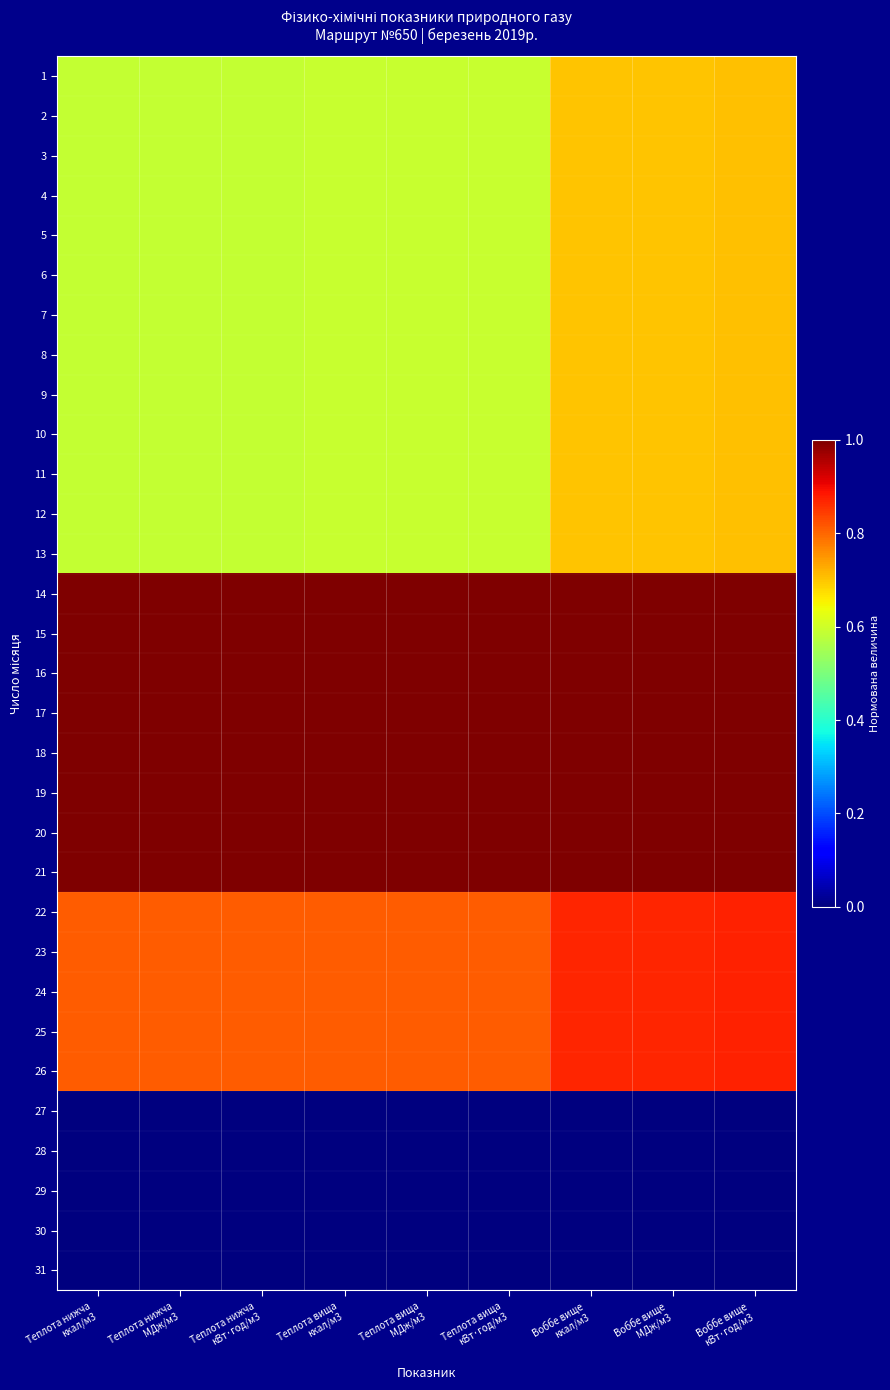

Reading right to left, transcribe all the data shown in this chart.

1: Воббе вище
кВт·год/м3=0.7	Воббе вище
МДж/м3=0.7	Воббе вище
ккал/м3=0.7	Теплота вища
кВт·год/м3=0.6	Теплота вища
МДж/м3=0.6	Теплота вища
ккал/м3=0.6	Теплота нижча
кВт·год/м3=0.6	Теплота нижча
МДж/м3=0.6	Теплота нижча
ккал/м3=0.6
2: Воббе вище
кВт·год/м3=0.7	Воббе вище
МДж/м3=0.7	Воббе вище
ккал/м3=0.7	Теплота вища
кВт·год/м3=0.6	Теплота вища
МДж/м3=0.6	Теплота вища
ккал/м3=0.6	Теплота нижча
кВт·год/м3=0.6	Теплота нижча
МДж/м3=0.6	Теплота нижча
ккал/м3=0.6
3: Воббе вище
кВт·год/м3=0.7	Воббе вище
МДж/м3=0.7	Воббе вище
ккал/м3=0.7	Теплота вища
кВт·год/м3=0.6	Теплота вища
МДж/м3=0.6	Теплота вища
ккал/м3=0.6	Теплота нижча
кВт·год/м3=0.6	Теплота нижча
МДж/м3=0.6	Теплота нижча
ккал/м3=0.6
4: Воббе вище
кВт·год/м3=0.7	Воббе вище
МДж/м3=0.7	Воббе вище
ккал/м3=0.7	Теплота вища
кВт·год/м3=0.6	Теплота вища
МДж/м3=0.6	Теплота вища
ккал/м3=0.6	Теплота нижча
кВт·год/м3=0.6	Теплота нижча
МДж/м3=0.6	Теплота нижча
ккал/м3=0.6
5: Воббе вище
кВт·год/м3=0.7	Воббе вище
МДж/м3=0.7	Воббе вище
ккал/м3=0.7	Теплота вища
кВт·год/м3=0.6	Теплота вища
МДж/м3=0.6	Теплота вища
ккал/м3=0.6	Теплота нижча
кВт·год/м3=0.6	Теплота нижча
МДж/м3=0.6	Теплота нижча
ккал/м3=0.6
6: Воббе вище
кВт·год/м3=0.7	Воббе вище
МДж/м3=0.7	Воббе вище
ккал/м3=0.7	Теплота вища
кВт·год/м3=0.6	Теплота вища
МДж/м3=0.6	Теплота вища
ккал/м3=0.6	Теплота нижча
кВт·год/м3=0.6	Теплота нижча
МДж/м3=0.6	Теплота нижча
ккал/м3=0.6
7: Воббе вище
кВт·год/м3=0.7	Воббе вище
МДж/м3=0.7	Воббе вище
ккал/м3=0.7	Теплота вища
кВт·год/м3=0.6	Теплота вища
МДж/м3=0.6	Теплота вища
ккал/м3=0.6	Теплота нижча
кВт·год/м3=0.6	Теплота нижча
МДж/м3=0.6	Теплота нижча
ккал/м3=0.6
8: Воббе вище
кВт·год/м3=0.7	Воббе вище
МДж/м3=0.7	Воббе вище
ккал/м3=0.7	Теплота вища
кВт·год/м3=0.6	Теплота вища
МДж/м3=0.6	Теплота вища
ккал/м3=0.6	Теплота нижча
кВт·год/м3=0.6	Теплота нижча
МДж/м3=0.6	Теплота нижча
ккал/м3=0.6
9: Воббе вище
кВт·год/м3=0.7	Воббе вище
МДж/м3=0.7	Воббе вище
ккал/м3=0.7	Теплота вища
кВт·год/м3=0.6	Теплота вища
МДж/м3=0.6	Теплота вища
ккал/м3=0.6	Теплота нижча
кВт·год/м3=0.6	Теплота нижча
МДж/м3=0.6	Теплота нижча
ккал/м3=0.6
10: Воббе вище
кВт·год/м3=0.7	Воббе вище
МДж/м3=0.7	Воббе вище
ккал/м3=0.7	Теплота вища
кВт·год/м3=0.6	Теплота вища
МДж/м3=0.6	Теплота вища
ккал/м3=0.6	Теплота нижча
кВт·год/м3=0.6	Теплота нижча
МДж/м3=0.6	Теплота нижча
ккал/м3=0.6
11: Воббе вище
кВт·год/м3=0.7	Воббе вище
МДж/м3=0.7	Воббе вище
ккал/м3=0.7	Теплота вища
кВт·год/м3=0.6	Теплота вища
МДж/м3=0.6	Теплота вища
ккал/м3=0.6	Теплота нижча
кВт·год/м3=0.6	Теплота нижча
МДж/м3=0.6	Теплота нижча
ккал/м3=0.6
12: Воббе вище
кВт·год/м3=0.7	Воббе вище
МДж/м3=0.7	Воббе вище
ккал/м3=0.7	Теплота вища
кВт·год/м3=0.6	Теплота вища
МДж/м3=0.6	Теплота вища
ккал/м3=0.6	Теплота нижча
кВт·год/м3=0.6	Теплота нижча
МДж/м3=0.6	Теплота нижча
ккал/м3=0.6
13: Воббе вище
кВт·год/м3=0.7	Воббе вище
МДж/м3=0.7	Воббе вище
ккал/м3=0.7	Теплота вища
кВт·год/м3=0.6	Теплота вища
МДж/м3=0.6	Теплота вища
ккал/м3=0.6	Теплота нижча
кВт·год/м3=0.6	Теплота нижча
МДж/м3=0.6	Теплота нижча
ккал/м3=0.6
14: Воббе вище
кВт·год/м3=1.0	Воббе вище
МДж/м3=1.0	Воббе вище
ккал/м3=1.0	Теплота вища
кВт·год/м3=1.0	Теплота вища
МДж/м3=1.0	Теплота вища
ккал/м3=1.0	Теплота нижча
кВт·год/м3=1.0	Теплота нижча
МДж/м3=1.0	Теплота нижча
ккал/м3=1.0
15: Воббе вище
кВт·год/м3=1.0	Воббе вище
МДж/м3=1.0	Воббе вище
ккал/м3=1.0	Теплота вища
кВт·год/м3=1.0	Теплота вища
МДж/м3=1.0	Теплота вища
ккал/м3=1.0	Теплота нижча
кВт·год/м3=1.0	Теплота нижча
МДж/м3=1.0	Теплота нижча
ккал/м3=1.0
16: Воббе вище
кВт·год/м3=1.0	Воббе вище
МДж/м3=1.0	Воббе вище
ккал/м3=1.0	Теплота вища
кВт·год/м3=1.0	Теплота вища
МДж/м3=1.0	Теплота вища
ккал/м3=1.0	Теплота нижча
кВт·год/м3=1.0	Теплота нижча
МДж/м3=1.0	Теплота нижча
ккал/м3=1.0
17: Воббе вище
кВт·год/м3=1.0	Воббе вище
МДж/м3=1.0	Воббе вище
ккал/м3=1.0	Теплота вища
кВт·год/м3=1.0	Теплота вища
МДж/м3=1.0	Теплота вища
ккал/м3=1.0	Теплота нижча
кВт·год/м3=1.0	Теплота нижча
МДж/м3=1.0	Теплота нижча
ккал/м3=1.0
18: Воббе вище
кВт·год/м3=1.0	Воббе вище
МДж/м3=1.0	Воббе вище
ккал/м3=1.0	Теплота вища
кВт·год/м3=1.0	Теплота вища
МДж/м3=1.0	Теплота вища
ккал/м3=1.0	Теплота нижча
кВт·год/м3=1.0	Теплота нижча
МДж/м3=1.0	Теплота нижча
ккал/м3=1.0
19: Воббе вище
кВт·год/м3=1.0	Воббе вище
МДж/м3=1.0	Воббе вище
ккал/м3=1.0	Теплота вища
кВт·год/м3=1.0	Теплота вища
МДж/м3=1.0	Теплота вища
ккал/м3=1.0	Теплота нижча
кВт·год/м3=1.0	Теплота нижча
МДж/м3=1.0	Теплота нижча
ккал/м3=1.0
20: Воббе вище
кВт·год/м3=1.0	Воббе вище
МДж/м3=1.0	Воббе вище
ккал/м3=1.0	Теплота вища
кВт·год/м3=1.0	Теплота вища
МДж/м3=1.0	Теплота вища
ккал/м3=1.0	Теплота нижча
кВт·год/м3=1.0	Теплота нижча
МДж/м3=1.0	Теплота нижча
ккал/м3=1.0
21: Воббе вище
кВт·год/м3=1.0	Воббе вище
МДж/м3=1.0	Воббе вище
ккал/м3=1.0	Теплота вища
кВт·год/м3=1.0	Теплота вища
МДж/м3=1.0	Теплота вища
ккал/м3=1.0	Теплота нижча
кВт·год/м3=1.0	Теплота нижча
МДж/м3=1.0	Теплота нижча
ккал/м3=1.0
22: Воббе вище
кВт·год/м3=0.9	Воббе вище
МДж/м3=0.9	Воббе вище
ккал/м3=0.9	Теплота вища
кВт·год/м3=0.8	Теплота вища
МДж/м3=0.8	Теплота вища
ккал/м3=0.8	Теплота нижча
кВт·год/м3=0.8	Теплота нижча
МДж/м3=0.8	Теплота нижча
ккал/м3=0.8
23: Воббе вище
кВт·год/м3=0.9	Воббе вище
МДж/м3=0.9	Воббе вище
ккал/м3=0.9	Теплота вища
кВт·год/м3=0.8	Теплота вища
МДж/м3=0.8	Теплота вища
ккал/м3=0.8	Теплота нижча
кВт·год/м3=0.8	Теплота нижча
МДж/м3=0.8	Теплота нижча
ккал/м3=0.8
24: Воббе вище
кВт·год/м3=0.9	Воббе вище
МДж/м3=0.9	Воббе вище
ккал/м3=0.9	Теплота вища
кВт·год/м3=0.8	Теплота вища
МДж/м3=0.8	Теплота вища
ккал/м3=0.8	Теплота нижча
кВт·год/м3=0.8	Теплота нижча
МДж/м3=0.8	Теплота нижча
ккал/м3=0.8
25: Воббе вище
кВт·год/м3=0.9	Воббе вище
МДж/м3=0.9	Воббе вище
ккал/м3=0.9	Теплота вища
кВт·год/м3=0.8	Теплота вища
МДж/м3=0.8	Теплота вища
ккал/м3=0.8	Теплота нижча
кВт·год/м3=0.8	Теплота нижча
МДж/м3=0.8	Теплота нижча
ккал/м3=0.8
26: Воббе вище
кВт·год/м3=0.9	Воббе вище
МДж/м3=0.9	Воббе вище
ккал/м3=0.9	Теплота вища
кВт·год/м3=0.8	Теплота вища
МДж/м3=0.8	Теплота вища
ккал/м3=0.8	Теплота нижча
кВт·год/м3=0.8	Теплота нижча
МДж/м3=0.8	Теплота нижча
ккал/м3=0.8
27: Воббе вище
кВт·год/м3=0.0	Воббе вище
МДж/м3=0.0	Воббе вище
ккал/м3=0.0	Теплота вища
кВт·год/м3=0.0	Теплота вища
МДж/м3=0.0	Теплота вища
ккал/м3=0.0	Теплота нижча
кВт·год/м3=0.0	Теплота нижча
МДж/м3=0.0	Теплота нижча
ккал/м3=0.0
28: Воббе вище
кВт·год/м3=0.0	Воббе вище
МДж/м3=0.0	Воббе вище
ккал/м3=0.0	Теплота вища
кВт·год/м3=0.0	Теплота вища
МДж/м3=0.0	Теплота вища
ккал/м3=0.0	Теплота нижча
кВт·год/м3=0.0	Теплота нижча
МДж/м3=0.0	Теплота нижча
ккал/м3=0.0
29: Воббе вище
кВт·год/м3=0.0	Воббе вище
МДж/м3=0.0	Воббе вище
ккал/м3=0.0	Теплота вища
кВт·год/м3=0.0	Теплота вища
МДж/м3=0.0	Теплота вища
ккал/м3=0.0	Теплота нижча
кВт·год/м3=0.0	Теплота нижча
МДж/м3=0.0	Теплота нижча
ккал/м3=0.0
30: Воббе вище
кВт·год/м3=0.0	Воббе вище
МДж/м3=0.0	Воббе вище
ккал/м3=0.0	Теплота вища
кВт·год/м3=0.0	Теплота вища
МДж/м3=0.0	Теплота вища
ккал/м3=0.0	Теплота нижча
кВт·год/м3=0.0	Теплота нижча
МДж/м3=0.0	Теплота нижча
ккал/м3=0.0
31: Воббе вище
кВт·год/м3=0.0	Воббе вище
МДж/м3=0.0	Воббе вище
ккал/м3=0.0	Теплота вища
кВт·год/м3=0.0	Теплота вища
МДж/м3=0.0	Теплота вища
ккал/м3=0.0	Теплота нижча
кВт·год/м3=0.0	Теплота нижча
МДж/м3=0.0	Теплота нижча
ккал/м3=0.0